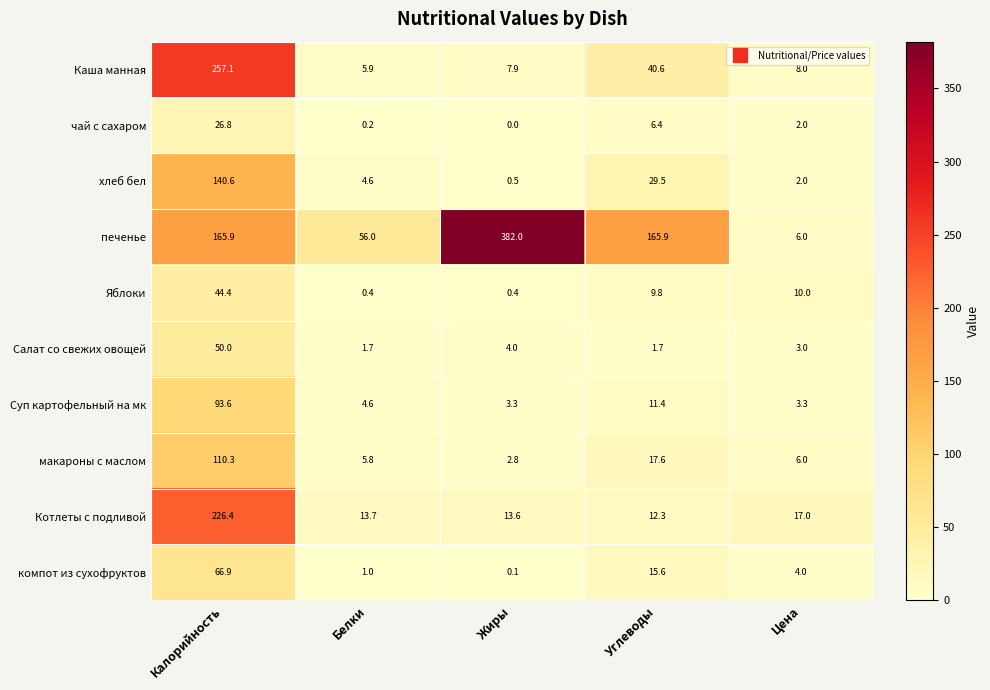

What is the total value across all series at Жиры?

414.6